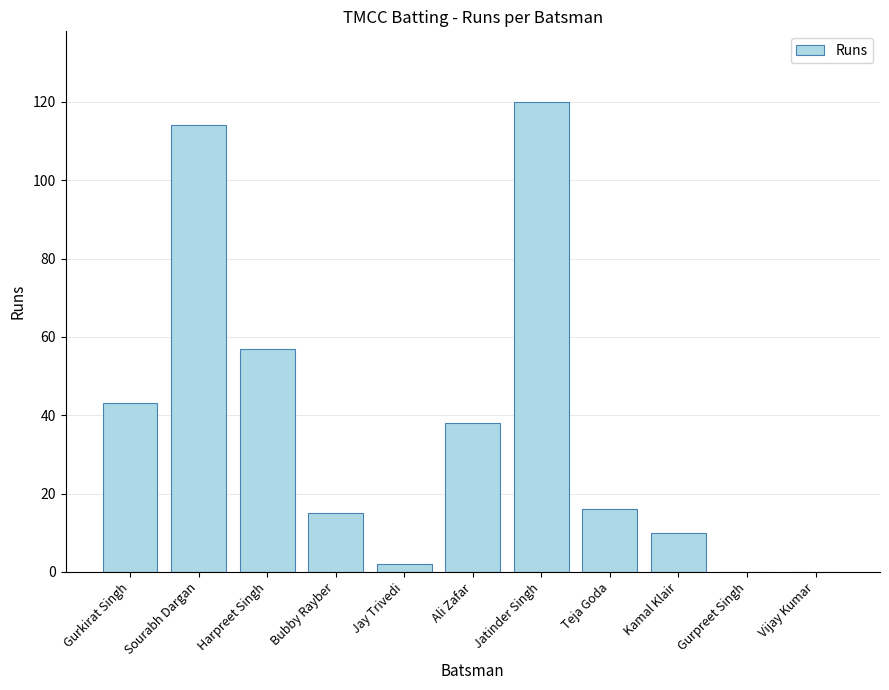

How many categories are shown in the chart?

11